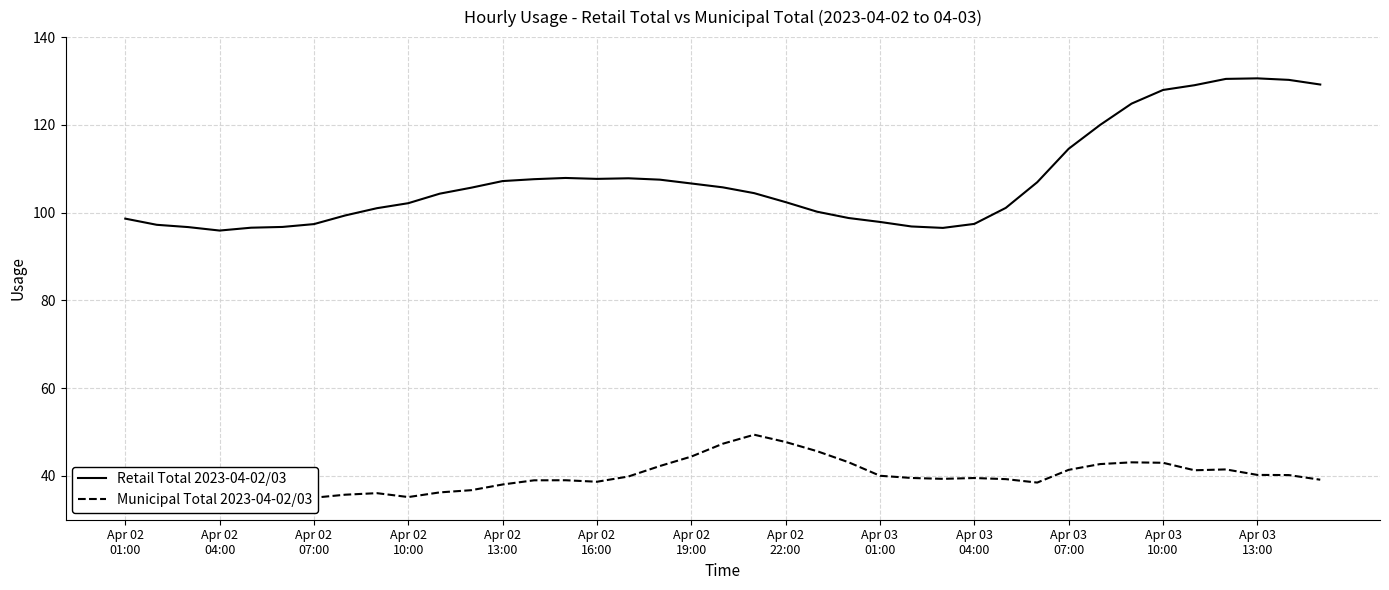

What is the value of the Retail Total 2023-04-02/03 point at the 19th from the left?

106.6